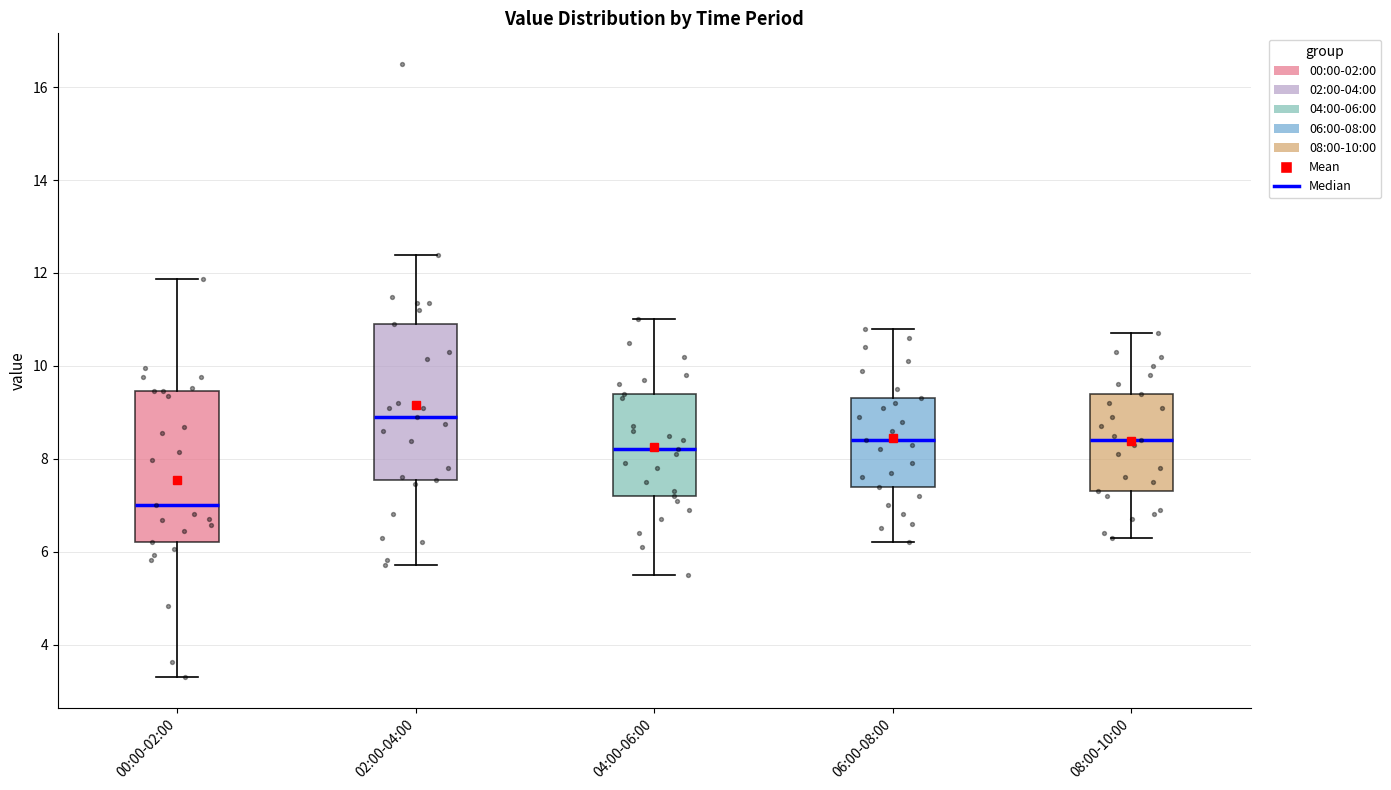

Reading left to right, read every box against the y-axis: the position of its median line, the range the box covers, and the ends of its whiskers. The values are not printed on the chart, so give them approximately, as read against the axis.

00:00-02:00: median 7.0, box 6.2 to 9.4, whiskers 3.4 to 11.8
02:00-04:00: median 9.0, box 7.6 to 11.0, whiskers 5.8 to 12.4
04:00-06:00: median 8.2, box 7.2 to 9.4, whiskers 5.6 to 11.0
06:00-08:00: median 8.4, box 7.4 to 9.4, whiskers 6.2 to 10.8
08:00-10:00: median 8.4, box 7.4 to 9.4, whiskers 6.4 to 10.8